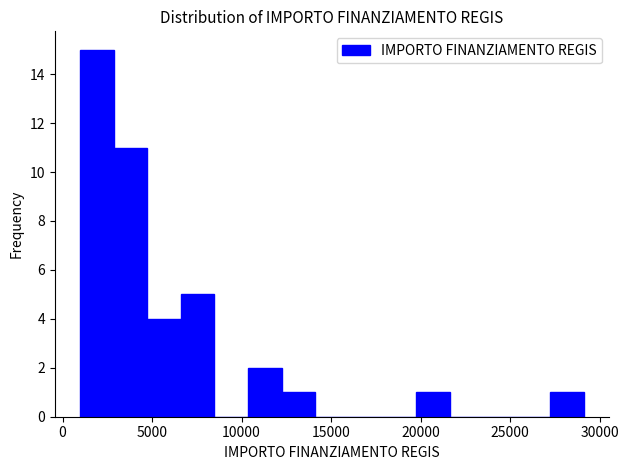

Around what value on the x-axis is the tallest bar? Give the approximate position of its centre, as read against the axis.

2000